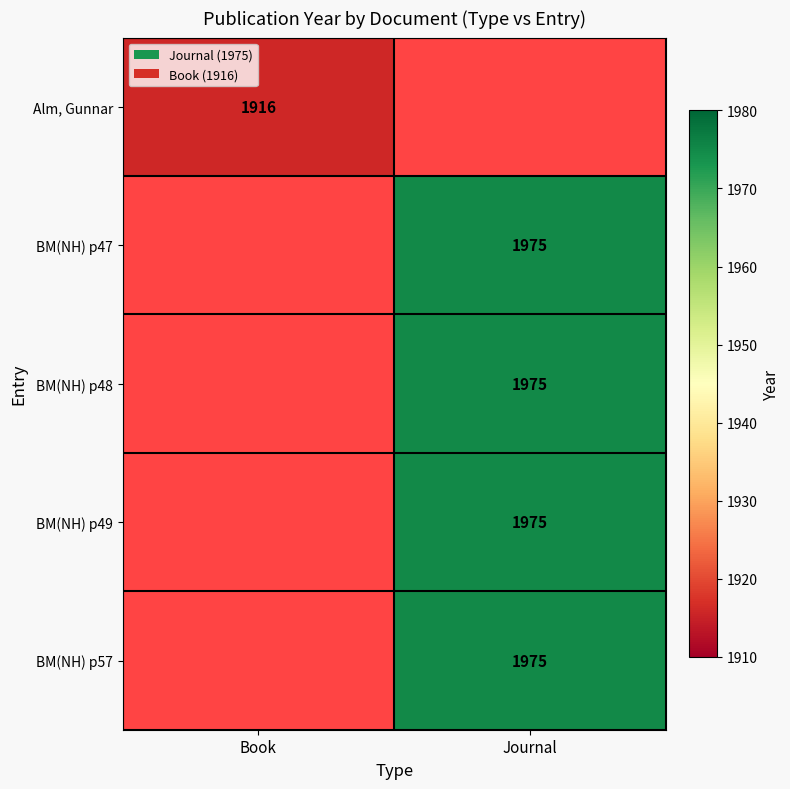

The value of BM(NH) p57 at Journal is 2781. True or false?

False